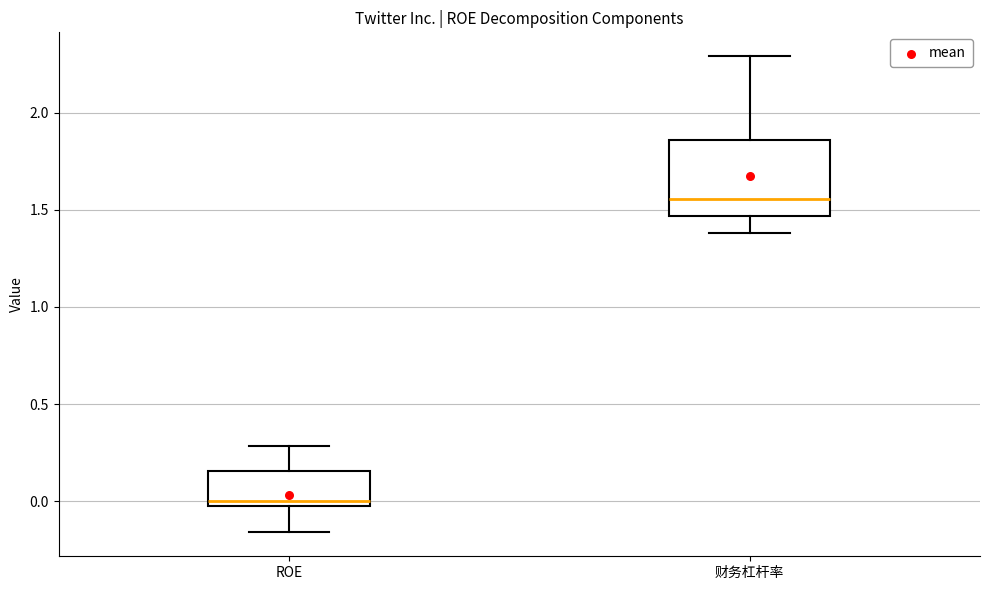

Reading left to right, read every box against the y-axis: the position of its median line, the range the box covers, and the ends of its whiskers. The values are not printed on the chart, so give them approximately, as read against the axis.

ROE: median 0.00 (just above the box's lower edge), box 0.00 to 0.15, whiskers -0.15 to 0.30
财务杠杆率: median 1.55, box 1.45 to 1.85, whiskers 1.40 to 2.30